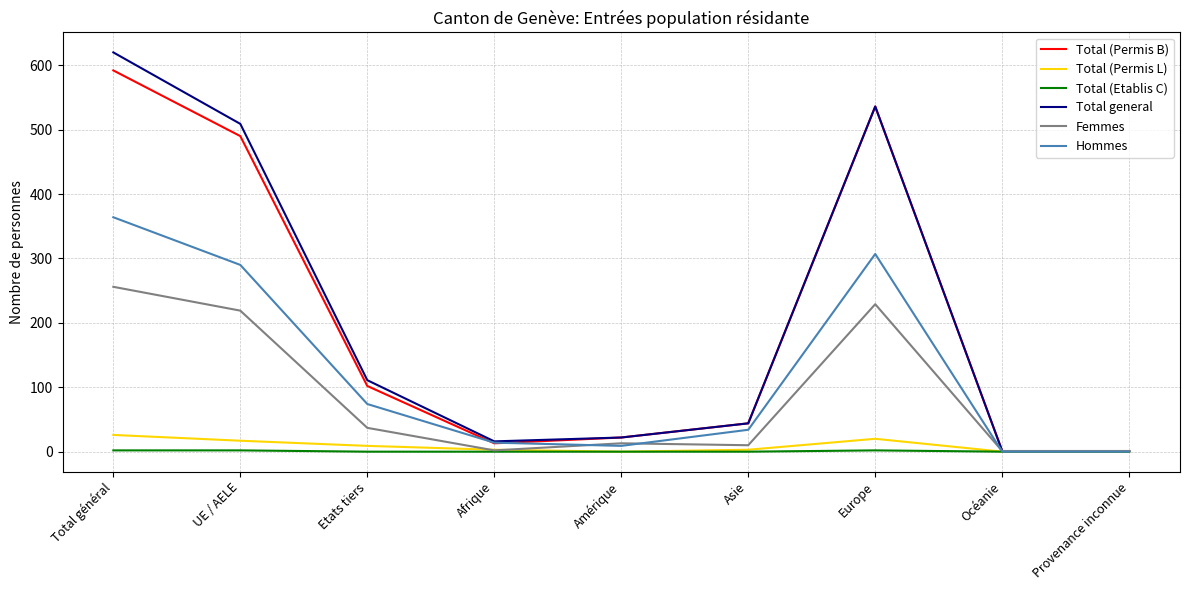

What is the total value across all series at UE / AELE?

1527